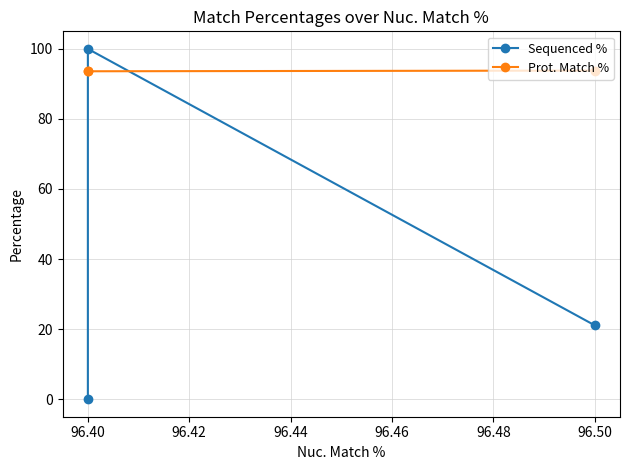

At 96.50, list the series in order from smallest to largest.

Sequenced %, Prot. Match %